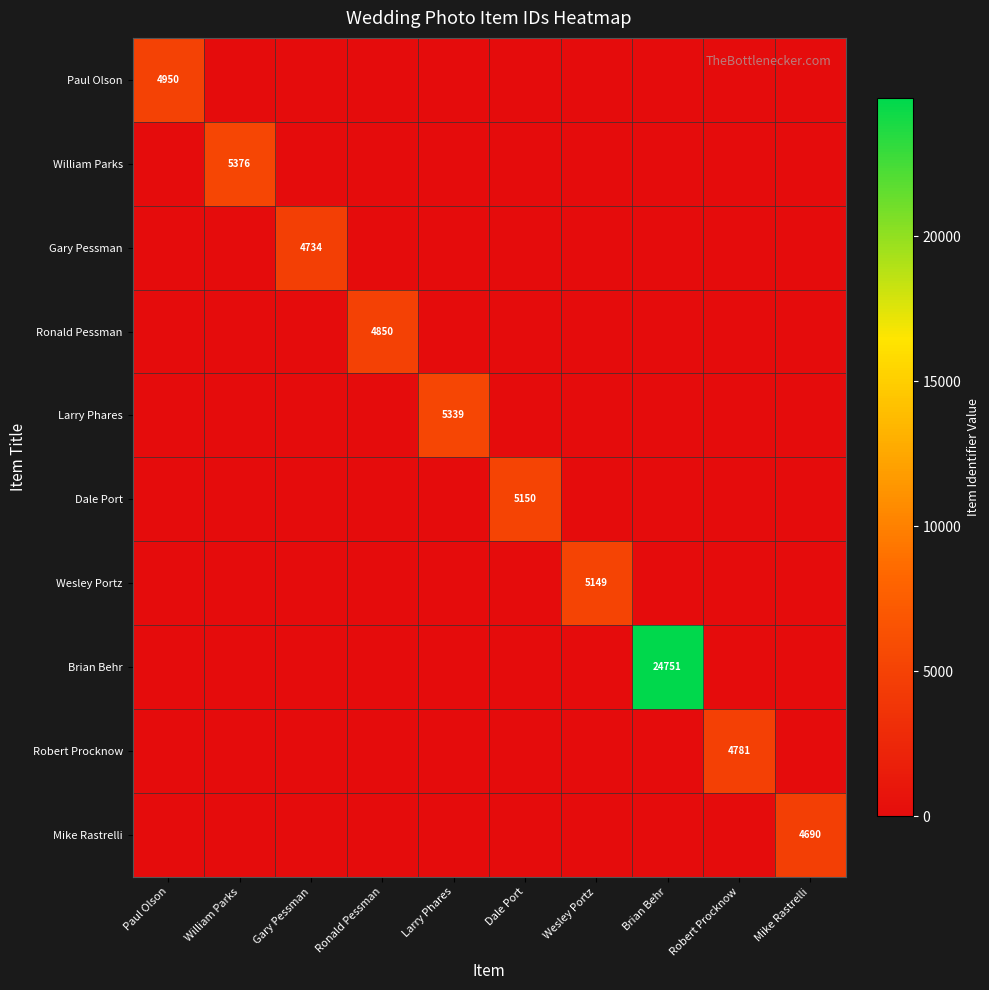

At which label is William Parks closest to 2688?

Paul Olson